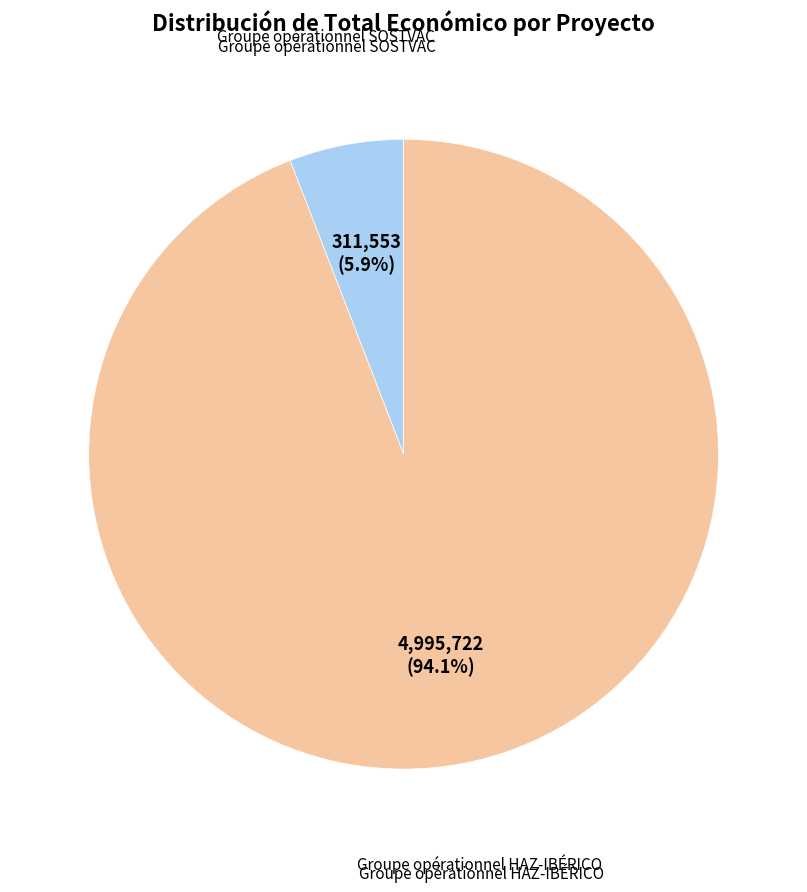

Is there any slice that represents more than half of the pie?

Yes